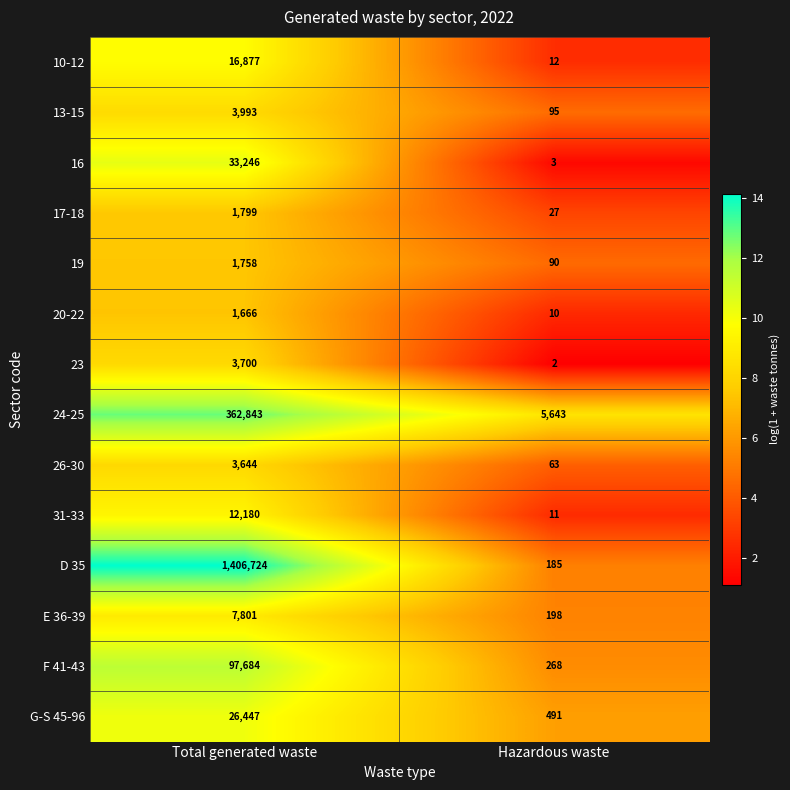

At which category does the chart reach its peak across all series?

Total generated waste